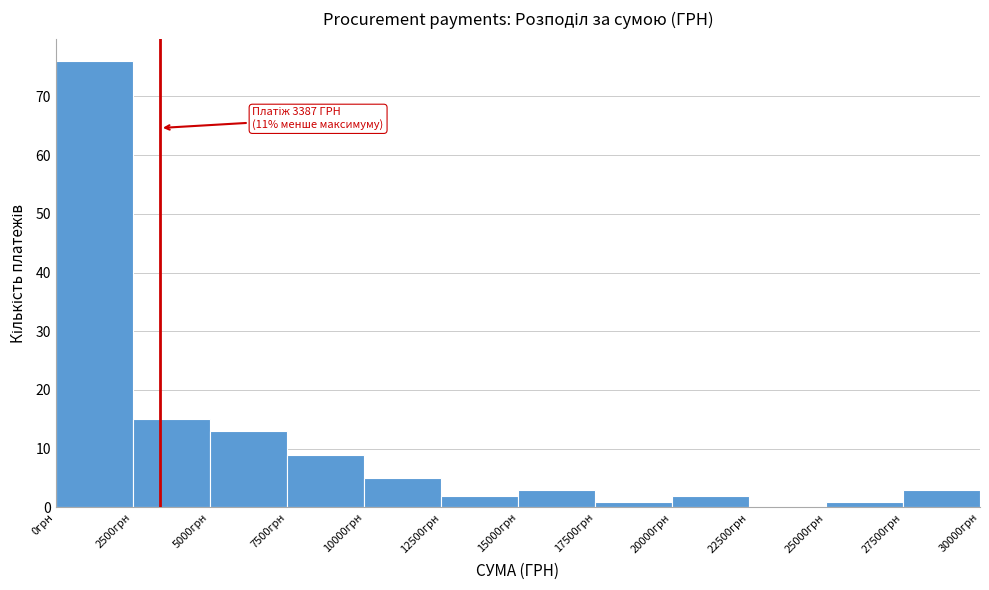

Which range on the x-axis has the tallest bar?

0 to 2500